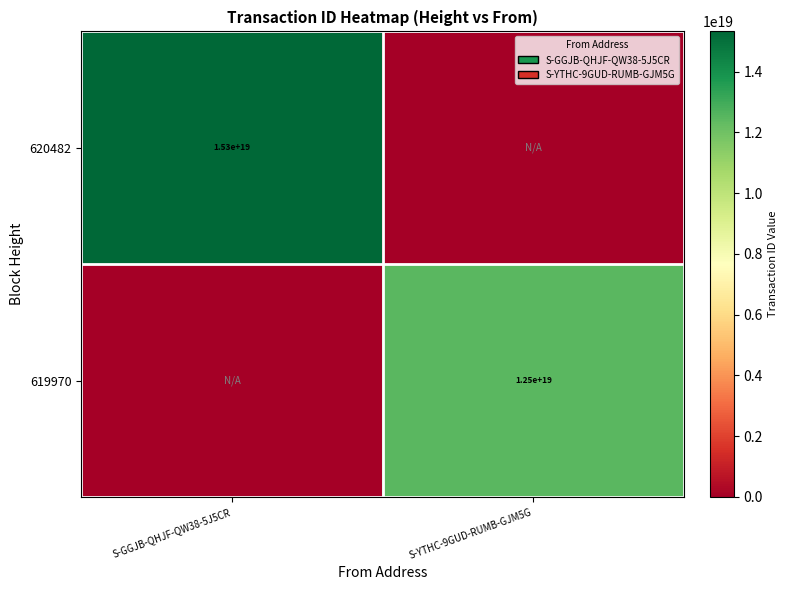

What is the greatest value displayed?

15325926317147211776